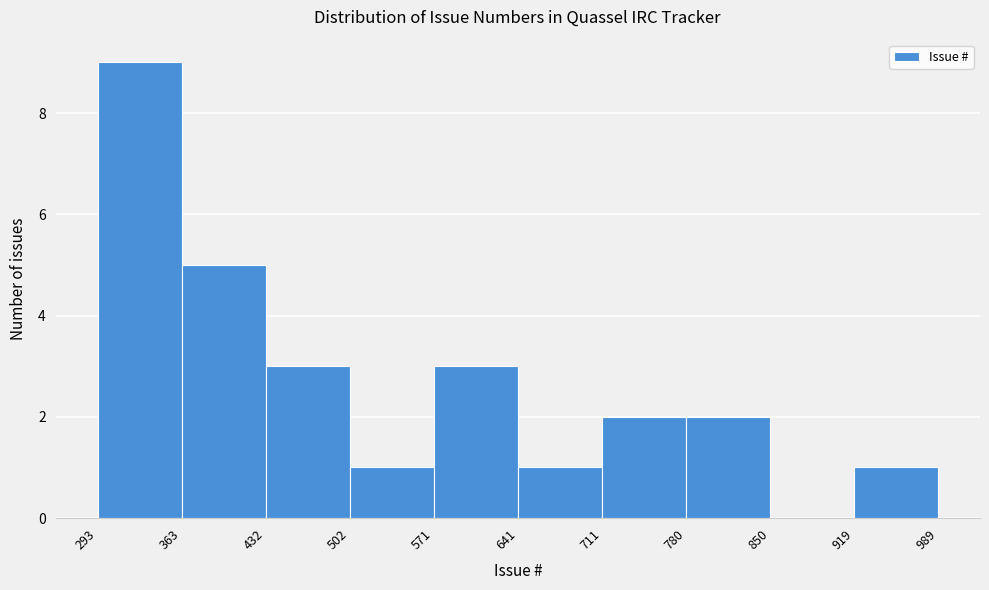

What is the height of the bar covering 919 to 989 on the x-axis? The values are not printed on the chart, so give them approximately, as read against the axis.

1